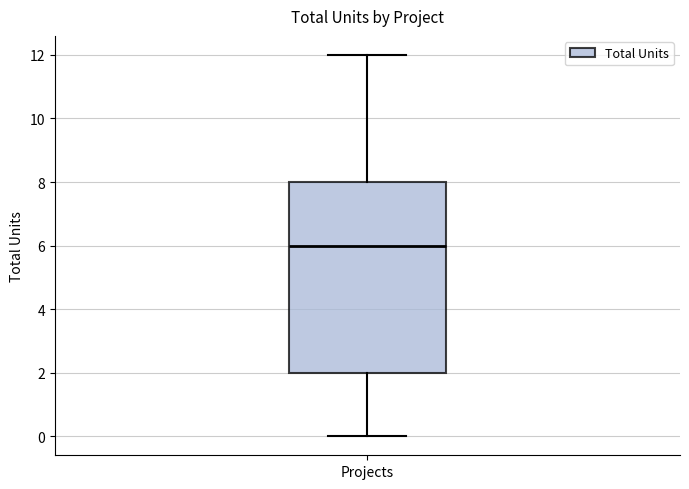

Where does the upper whisker of the box for Projects end on the y-axis? The values are not printed on the chart, so give them approximately, as read against the axis.

12